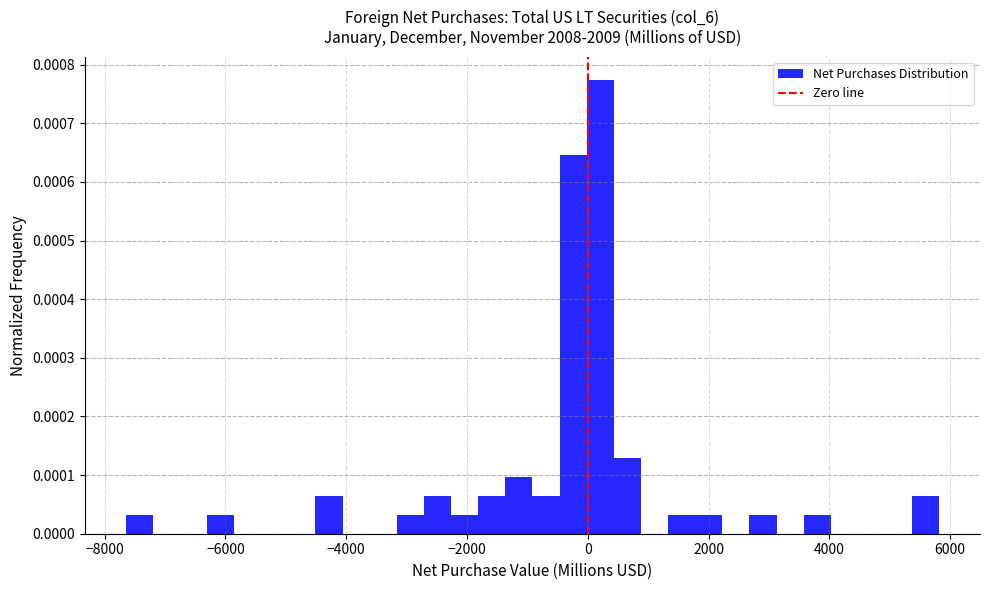

Around what value on the x-axis is the tallest bar? Give the approximate position of its centre, as read against the axis.

200